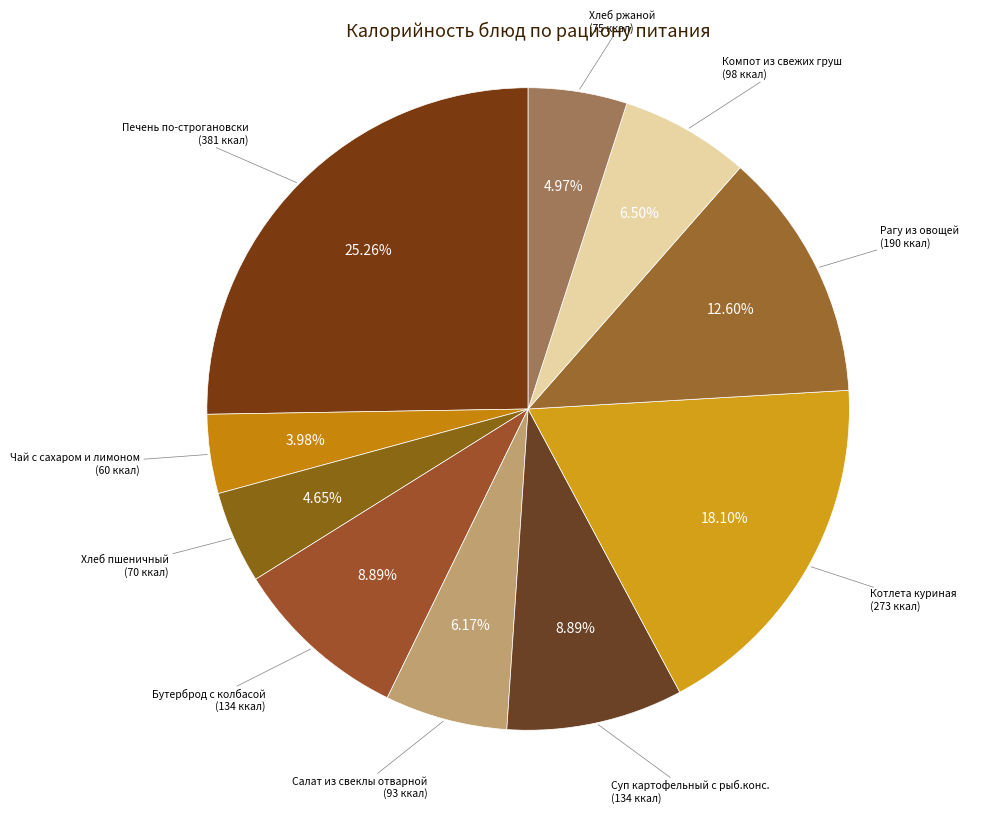

Rank the categories by value from highest to lowest.

Печень по-строгановски
(гор.блюдо), Котлета куриная
(2 блюдо), Рагу из овощей
(гарнир), Бутерброд с колбасой
(закуска), Суп картофельный с рыб.конс.
(1 блюдо), Компот из свежих груш
(сладкое), Салат из свеклы отварной
(закуска), Хлеб ржаной
(хлеб черн.), Хлеб пшеничный
(хлеб), Чай с сахаром и лимоном
(гор.напиток)